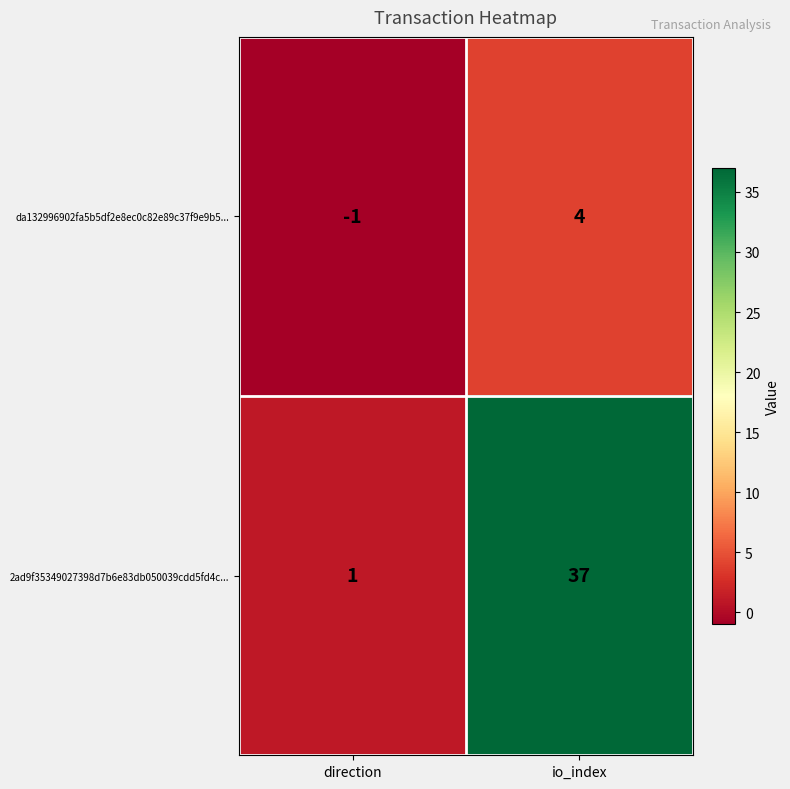

At which category is the sum across all series the highest?

io_index